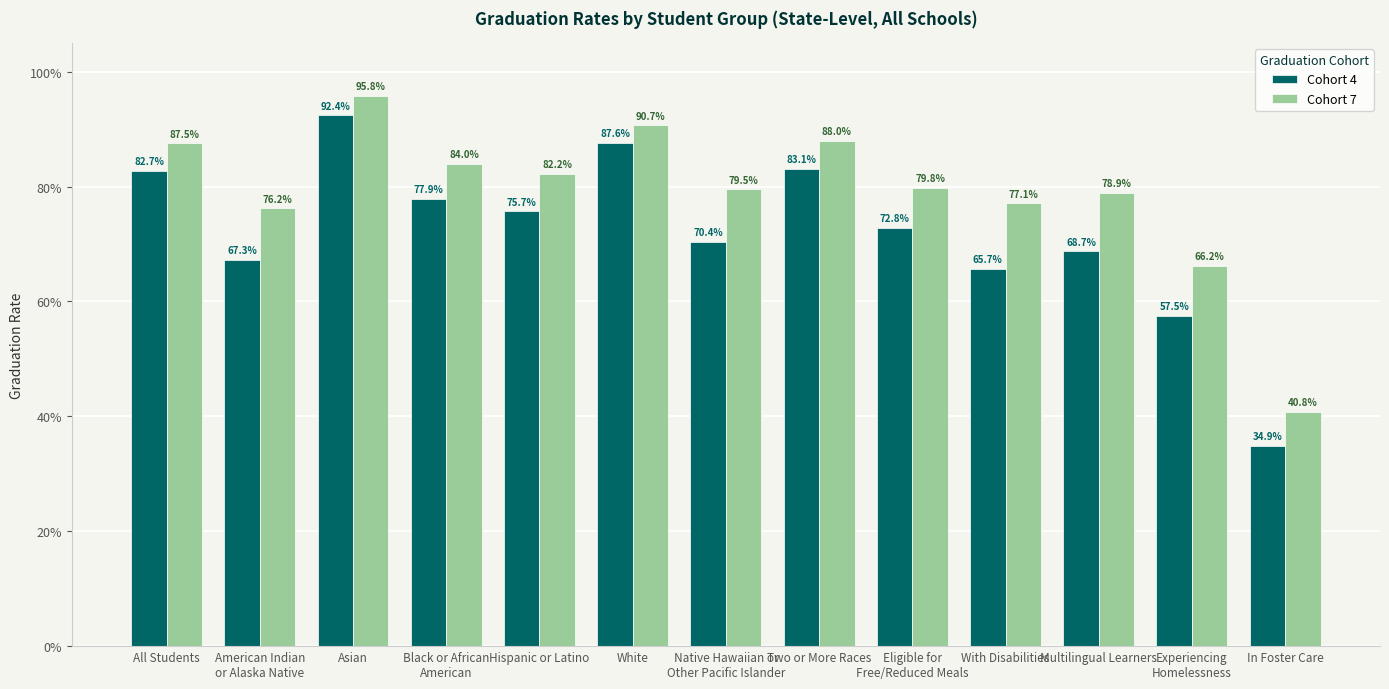

What is the difference between the second highest and minimum values in the Cohort 7 series?

0.5